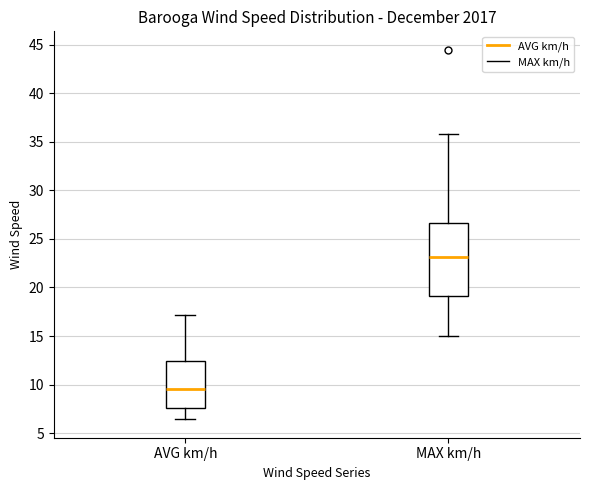

Reading left to right, transcribe this box plot: for each box, give where its median line is, the range the box spans, and where its two whiskers end, as read against the y-axis. The values are not printed on the chart, so give them approximately, as read against the axis.

AVG km/h: median 9.5, box 7.5 to 12.5, whiskers 6.5 to 17.0
MAX km/h: median 23.0, box 19.0 to 26.5, whiskers 15.0 to 36.0